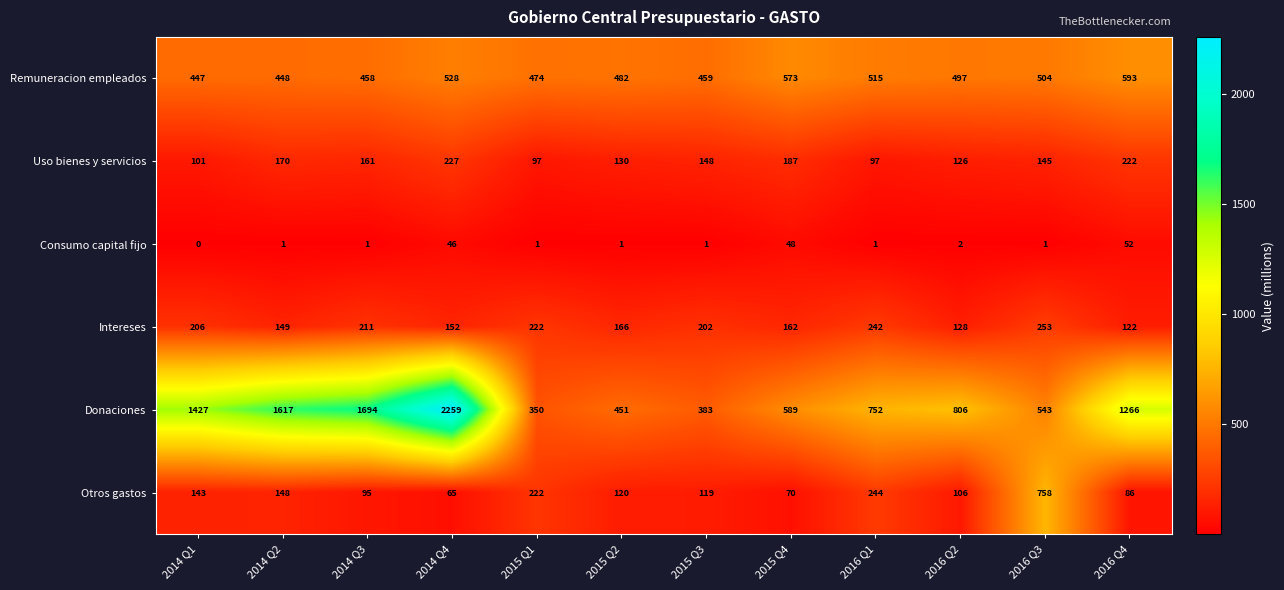

List the series in order of their peak value, highest first.

Donaciones, Otros gastos, Remuneracion empleados, Intereses, Uso bienes y servicios, Consumo capital fijo